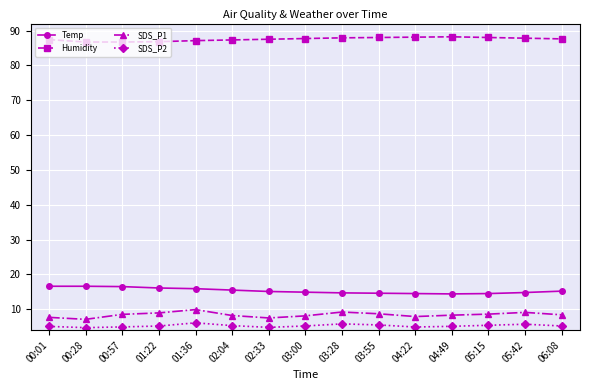

What position from the right is 03:55?

6